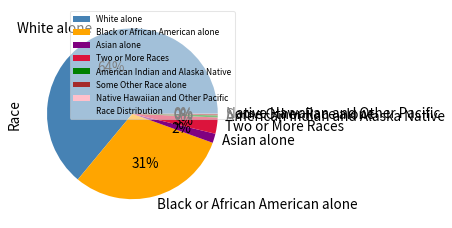

Approximately how many times larger is the value at Asian alone compared to Black or African American alone?

0.1